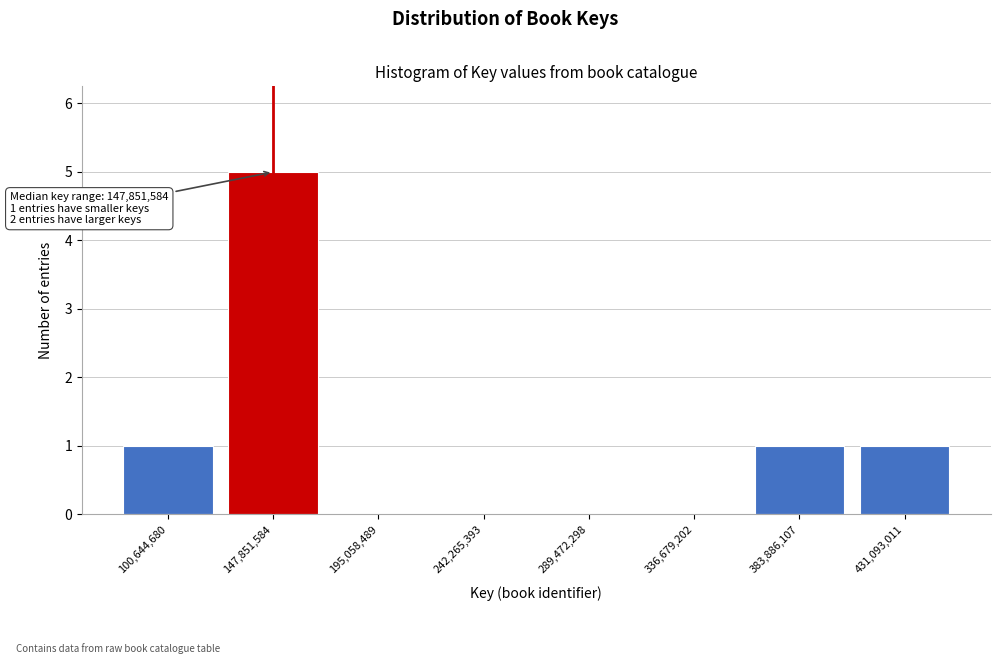

Reading left to right, list all the values displayed in this chart.

100,644,680=1	147,851,584=5	195,058,489=0	242,265,393=0	289,472,298=0	336,679,202=0	383,886,107=1	431,093,011=1